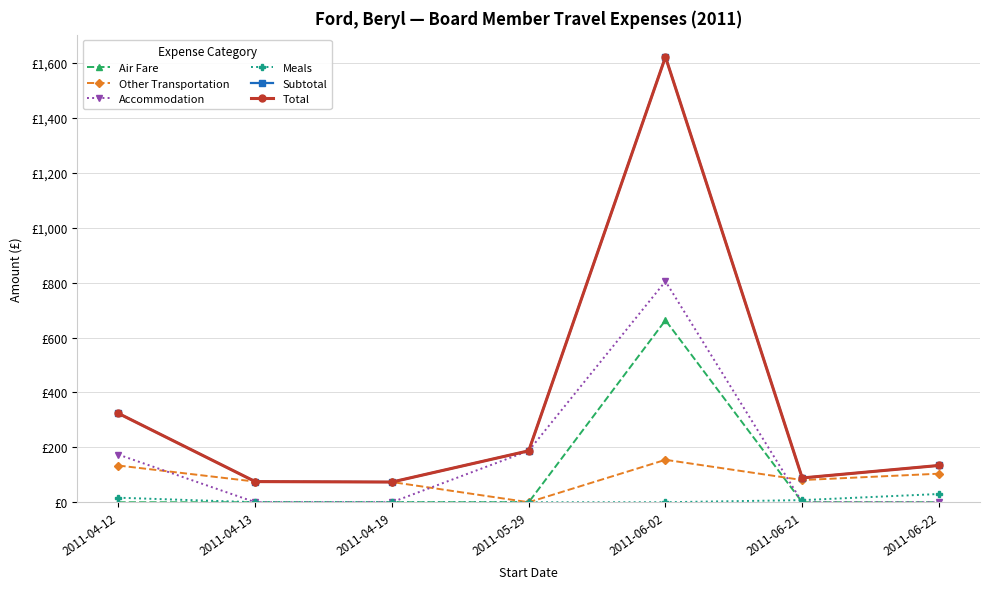

Does the chart have visible grid lines?

Yes